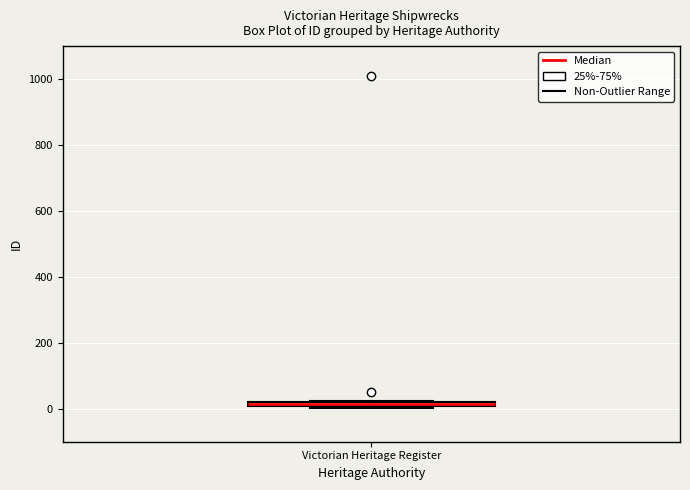

Where is the upper edge of the box for Victorian Heritage Register on the y-axis? The values are not printed on the chart, so give them approximately, as read against the axis.

20